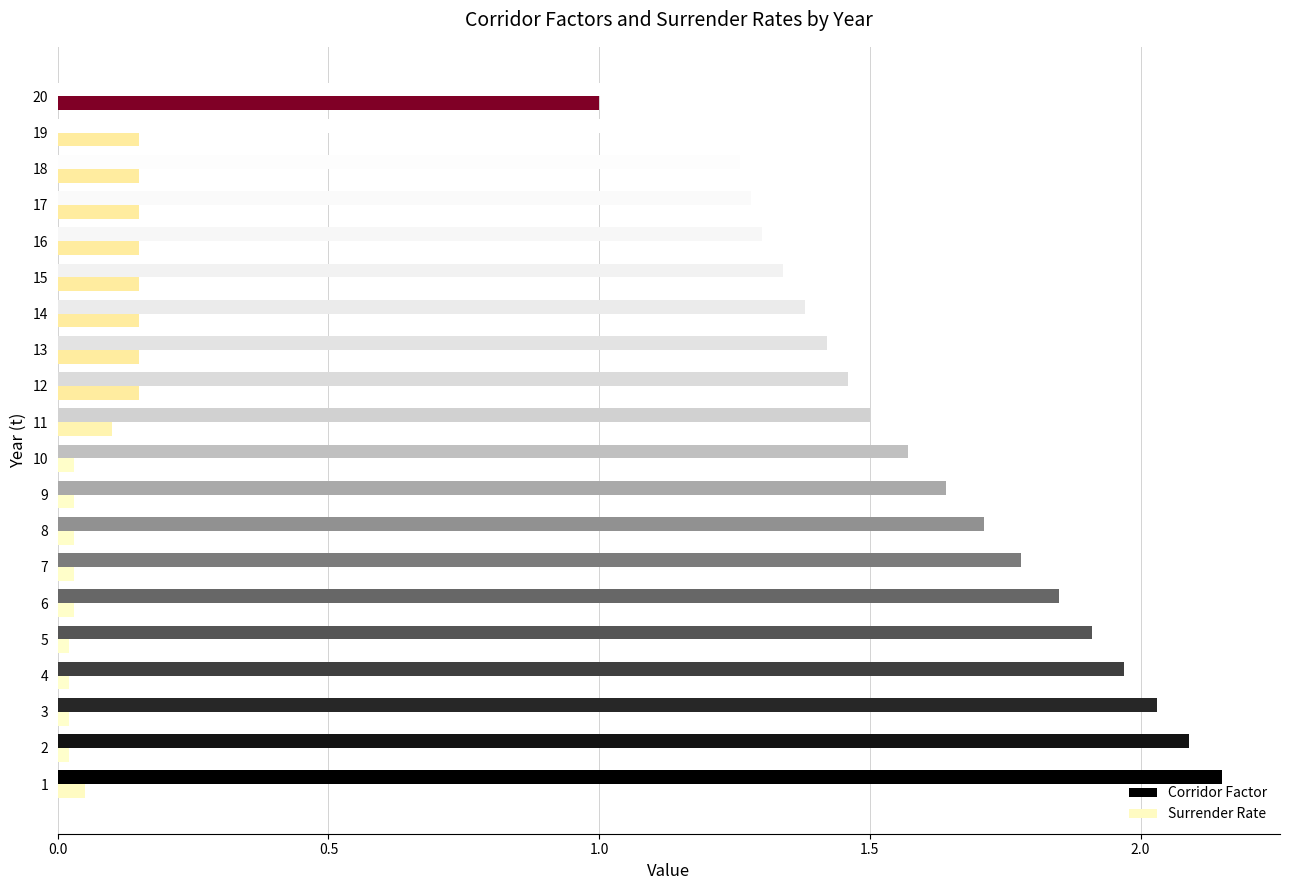

Between 14 and 19, which series saw the biggest shift?

Corridor Factor